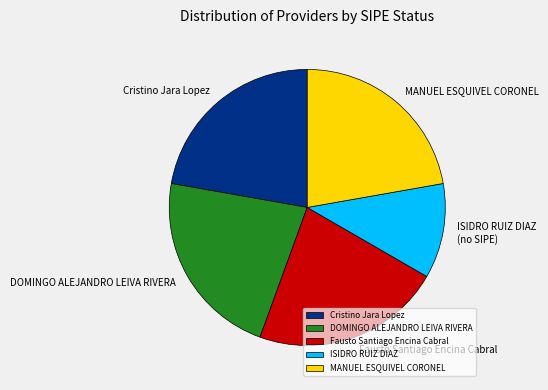

What is the smallest slice in the pie chart?

ISIDRO RUIZ DIAZ